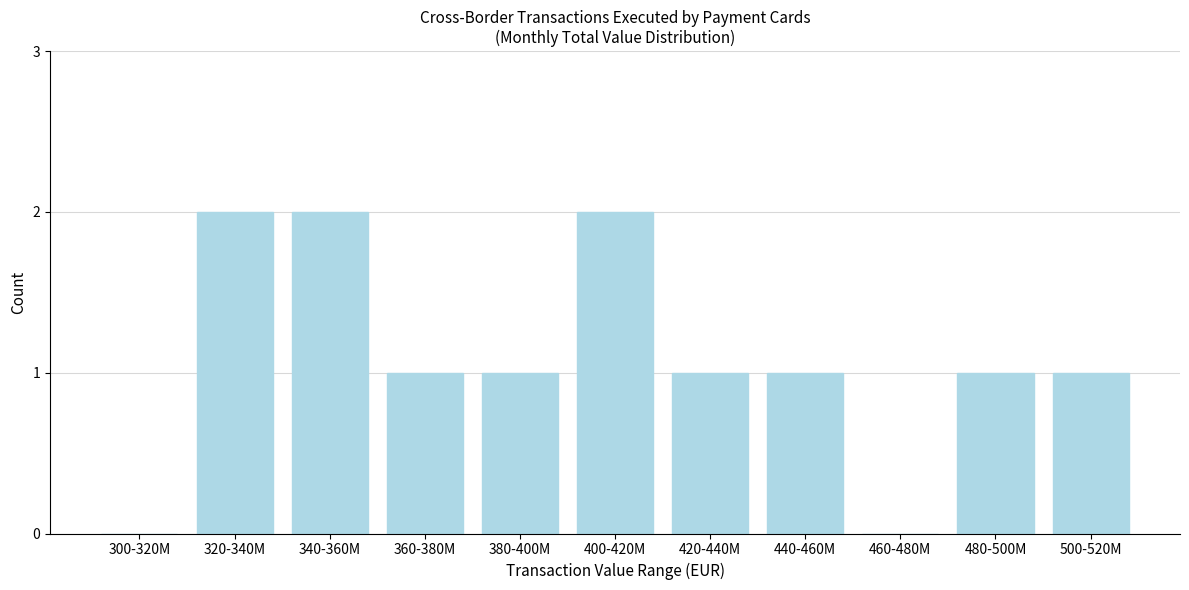

Reading right to left, extract all data points from this chart.

500-520M=1	480-500M=1	460-480M=0	440-460M=1	420-440M=1	400-420M=2	380-400M=1	360-380M=1	340-360M=2	320-340M=2	300-320M=0